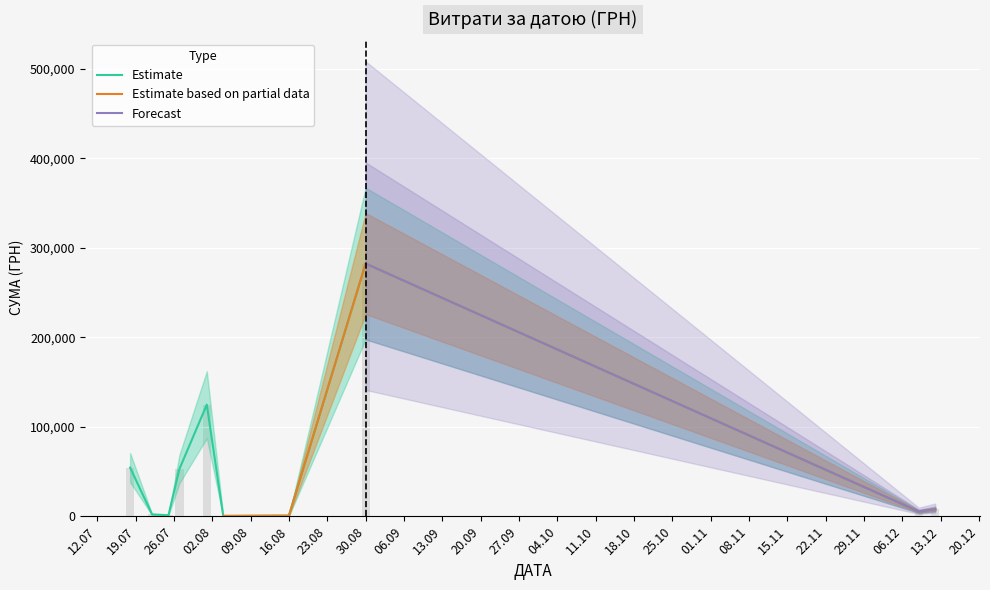

Is it true that the value at 27.07.2016 is 132.0?

True